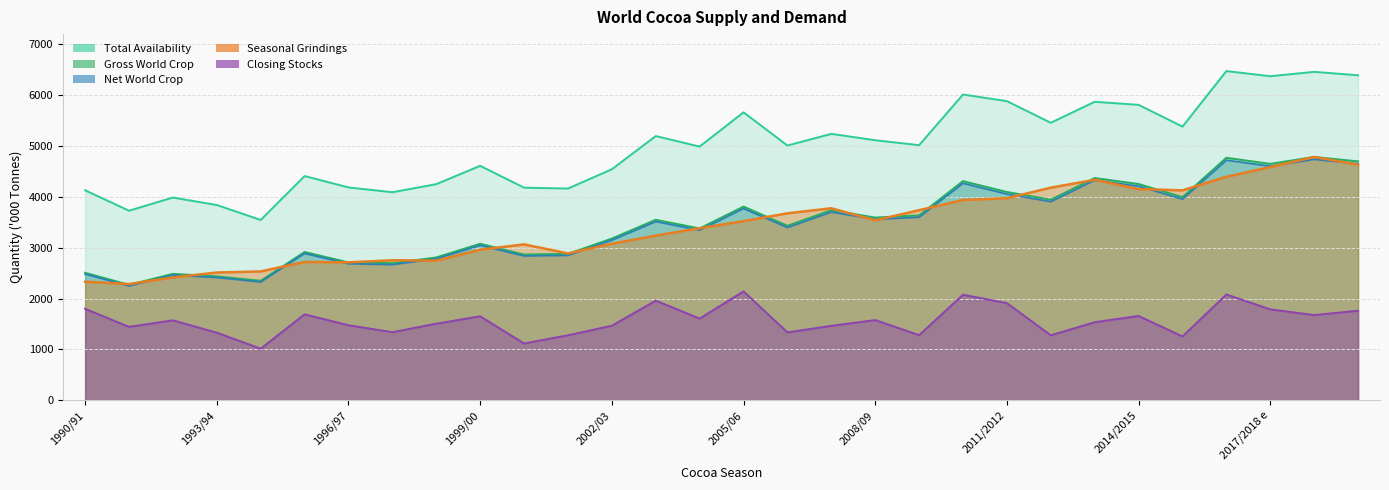

How many categories are shown in the chart?

30